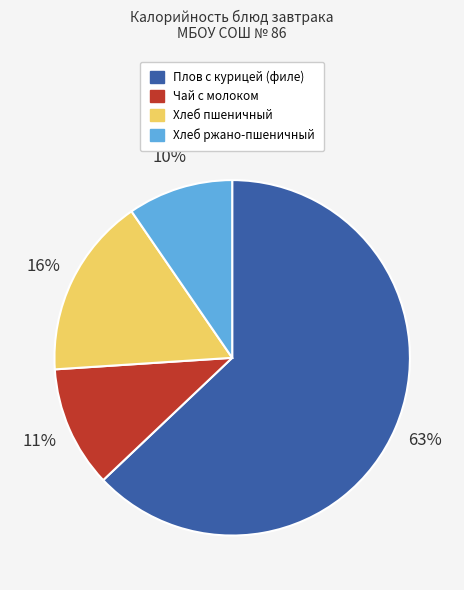

To the nearest percent, what portion does Плов с курицей (филе) represent?

63%